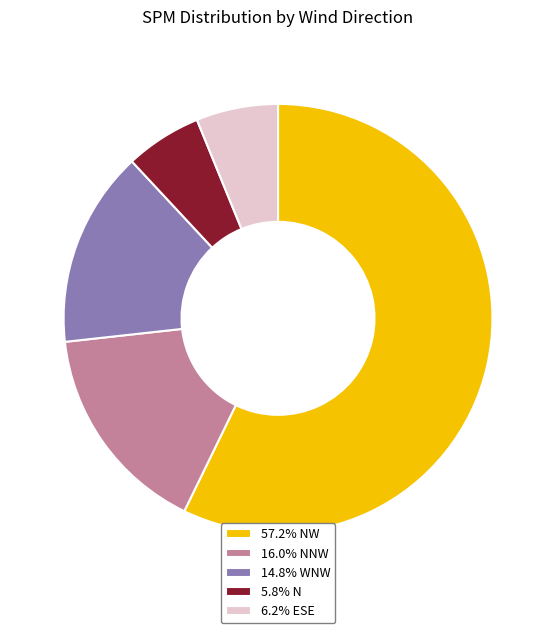

Does 14.8% WNW account for over 50% of the chart?

No